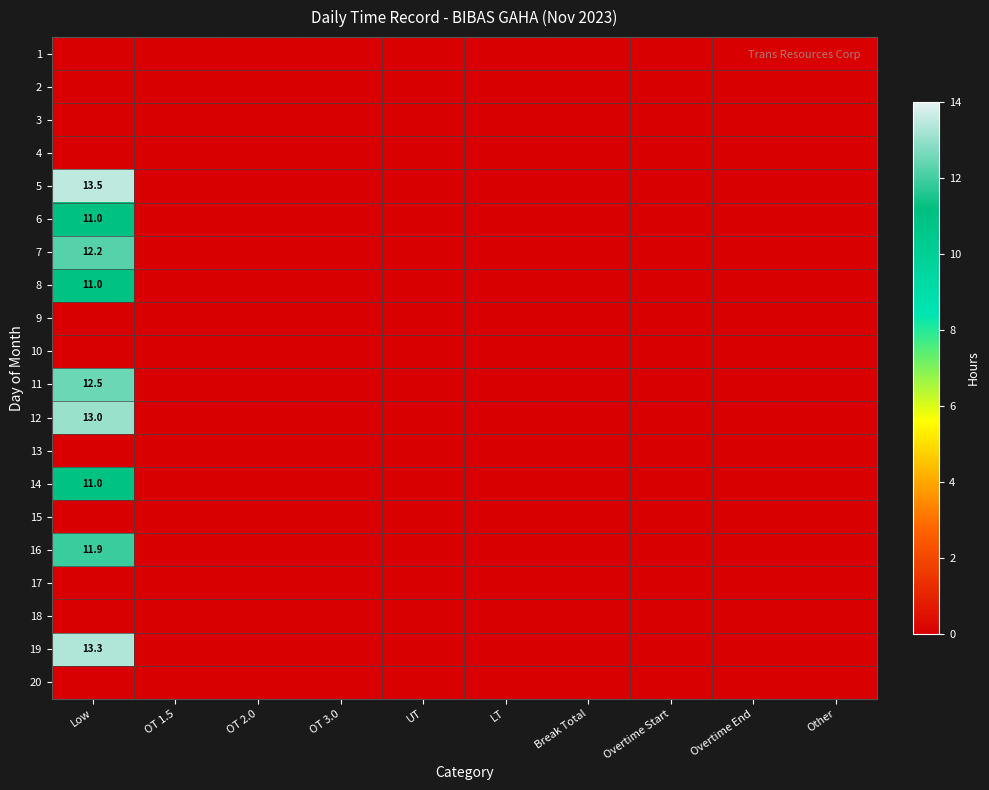

True or false: 6 has a value of 6.2 at Low.

False